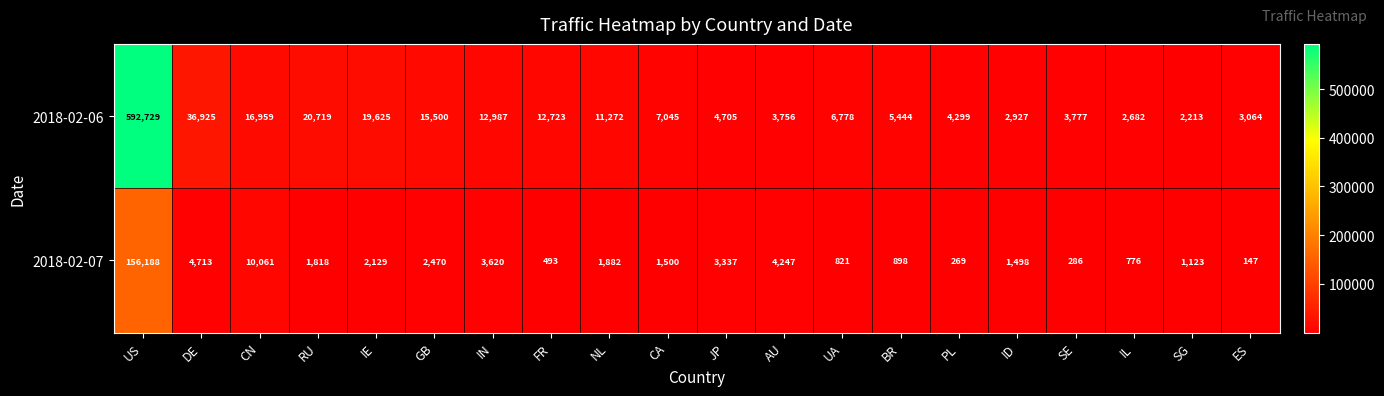

At which category is the sum across all series the highest?

US